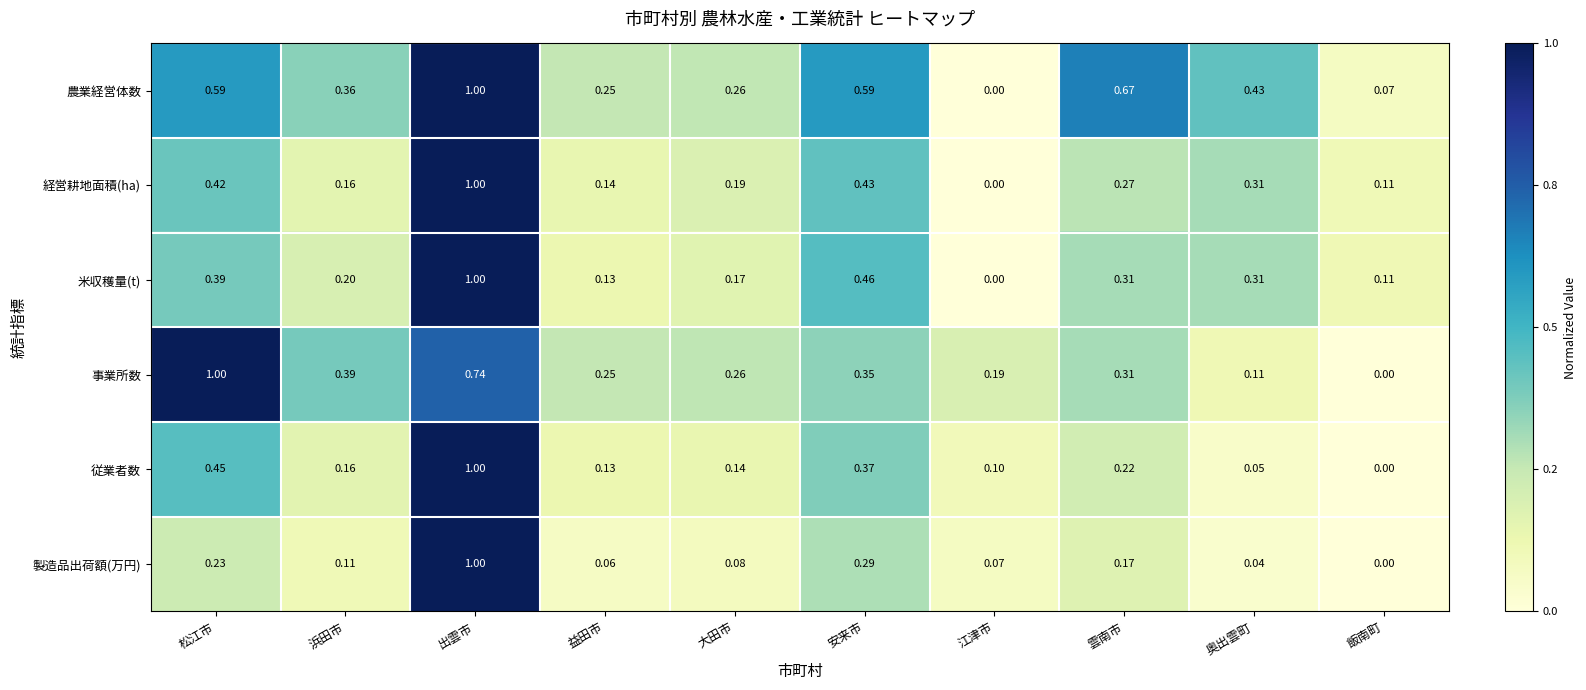

Rank the categories by 製造品出荷額(万円) value from lowest to highest.

飯南町, 奥出雲町, 益田市, 江津市, 大田市, 浜田市, 雲南市, 松江市, 安来市, 出雲市